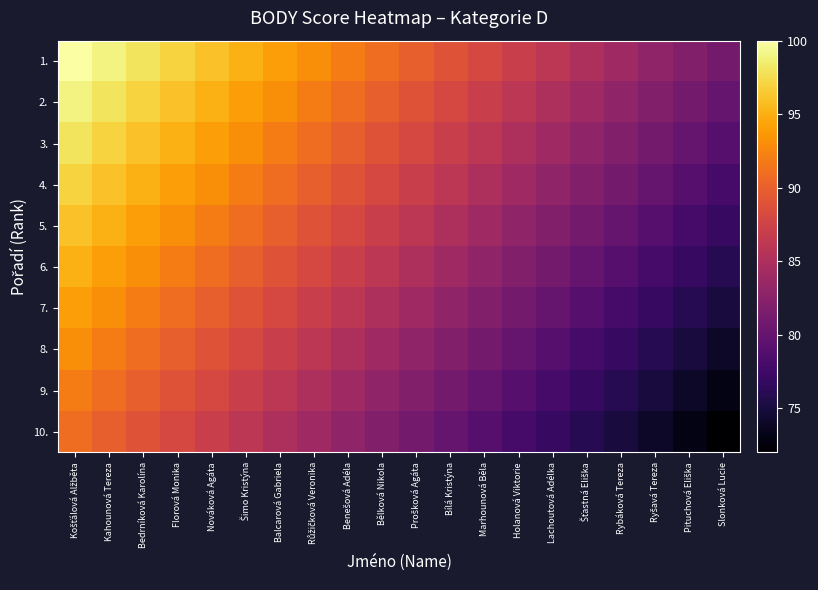

Rank the series by their maximum value, from highest to lowest.

1., 2., 3., 4., 5., 6., 7., 8., 9., 10.